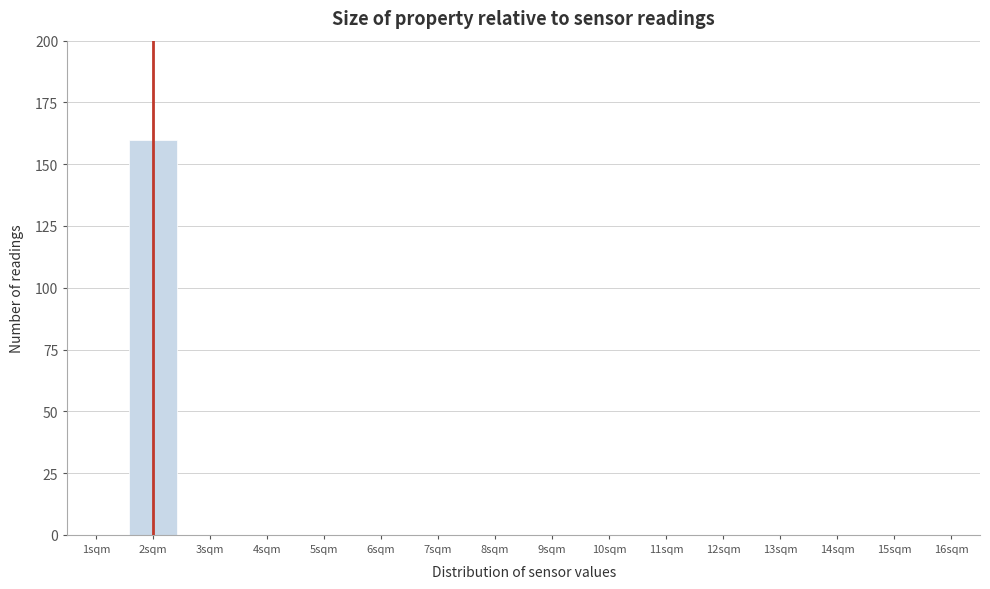

Reading left to right, transcribe this chart: for each bar, give the range it covers on the x-axis and its height. The values are not printed on the chart, so give them approximately, as read against the axis.

0.5 to 1.5: 0
1.5 to 2.5: 160
2.5 to 3.5: 0
3.5 to 4.5: 0
4.5 to 5.5: 0
5.5 to 6.5: 0
6.5 to 7.5: 0
7.5 to 8.5: 0
8.5 to 9.5: 0
9.5 to 10.5: 0
10.5 to 11.5: 0
11.5 to 12.5: 0
12.5 to 13.5: 0
13.5 to 14.5: 0
14.5 to 15.5: 0
15.5 to 16.5: 0